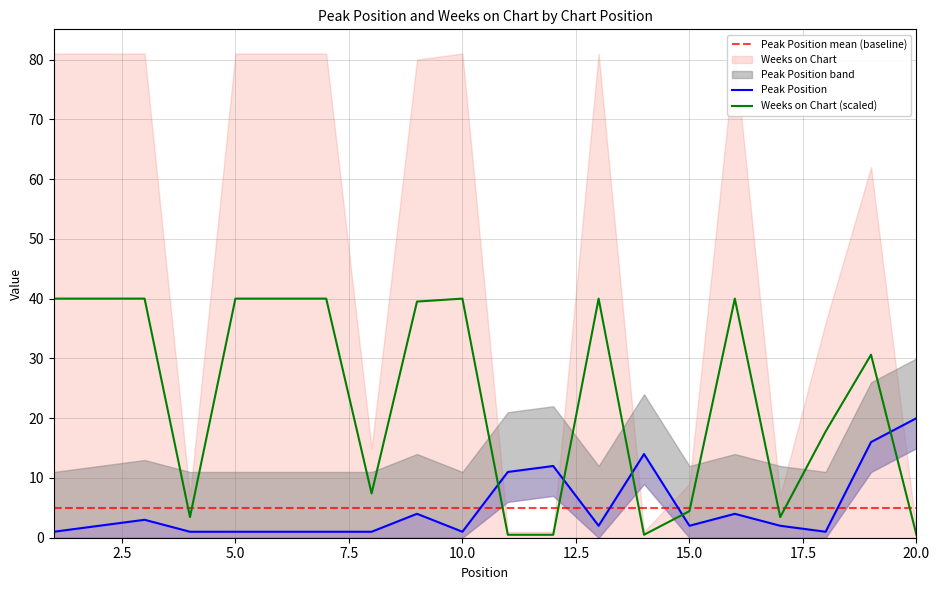

Is the value of Peak Position at 16 greater than the value of Weeks on Chart at 11?

Yes